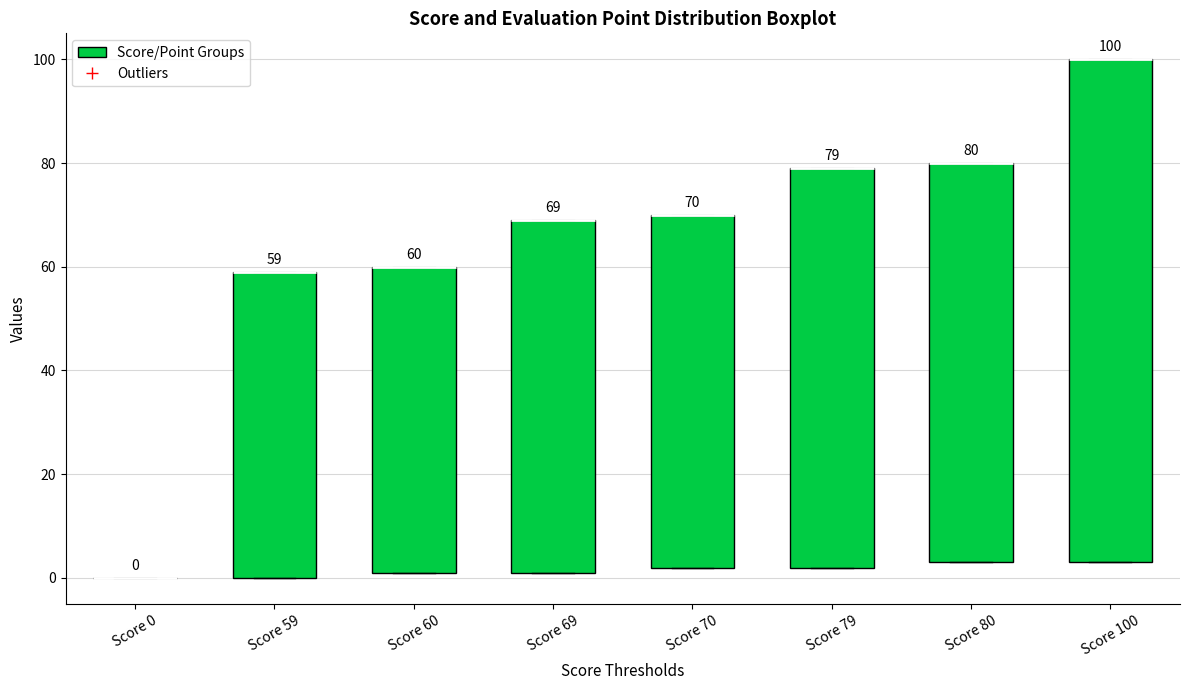

Which box is the tallest, from its lower edge to its upper edge?

Score 100